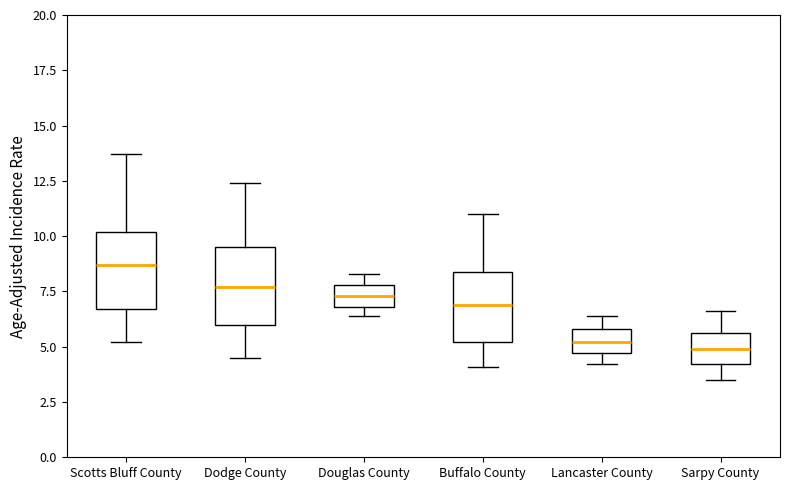

Reading left to right, read every box against the y-axis: the position of its median line, the range the box covers, and the ends of its whiskers. The values are not printed on the chart, so give them approximately, as read against the axis.

Scotts Bluff County: median 8.5, box 6.5 to 10.0, whiskers 5.0 to 13.5
Dodge County: median 7.5, box 6.0 to 9.5, whiskers 4.5 to 12.5
Douglas County: median 7.5, box 7.0 to 8.0, whiskers 6.5 to 8.5
Buffalo County: median 7.0, box 5.0 to 8.5, whiskers 4.0 to 11.0
Lancaster County: median 5.0, box 4.5 to 6.0, whiskers 4.0 to 6.5
Sarpy County: median 5.0, box 4.0 to 5.5, whiskers 3.5 to 6.5